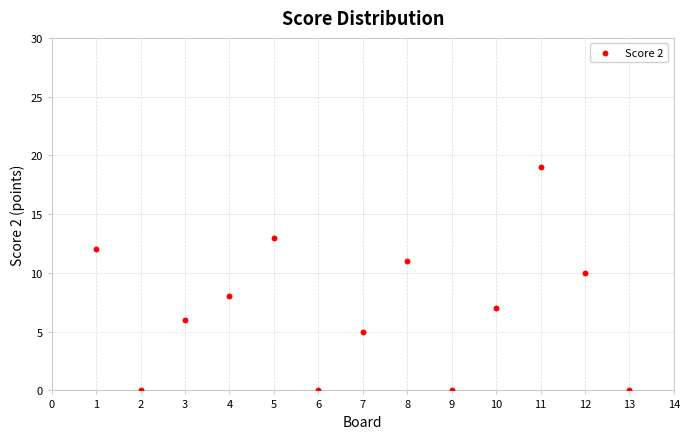

What is the range of Y values (max minus min)?

19